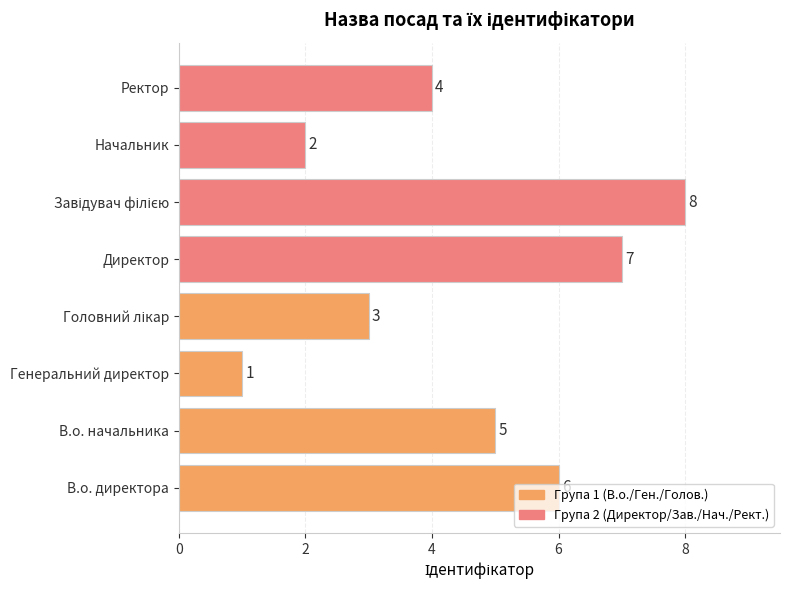

True or false: the data shows 7 at Директор.

True